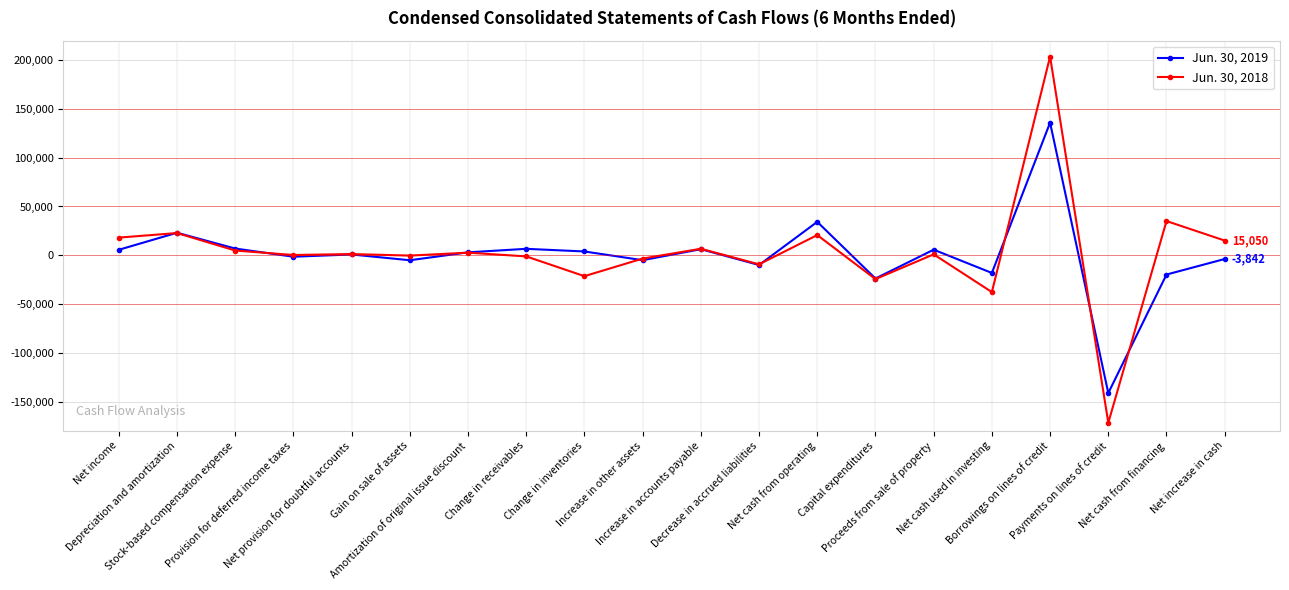

Is this an area chart (filled region under the line)?

No